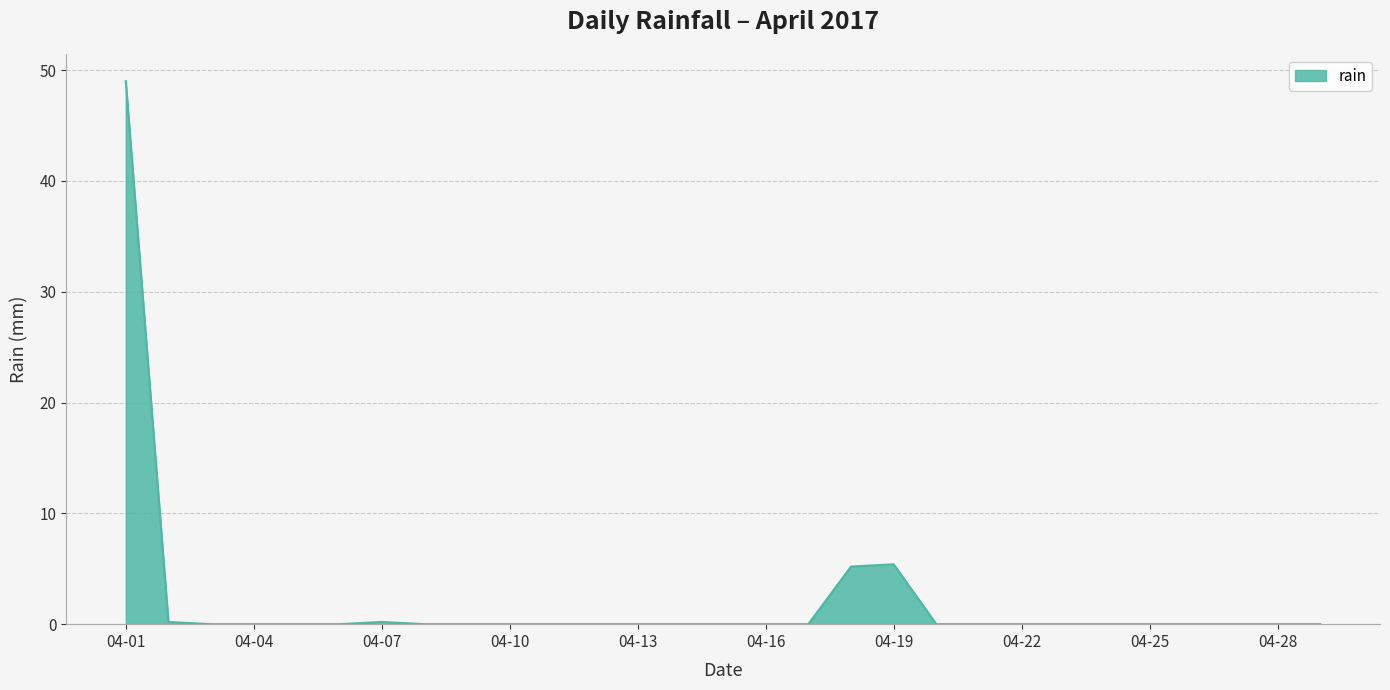

What is the difference between the maximum and minimum values?

49.0